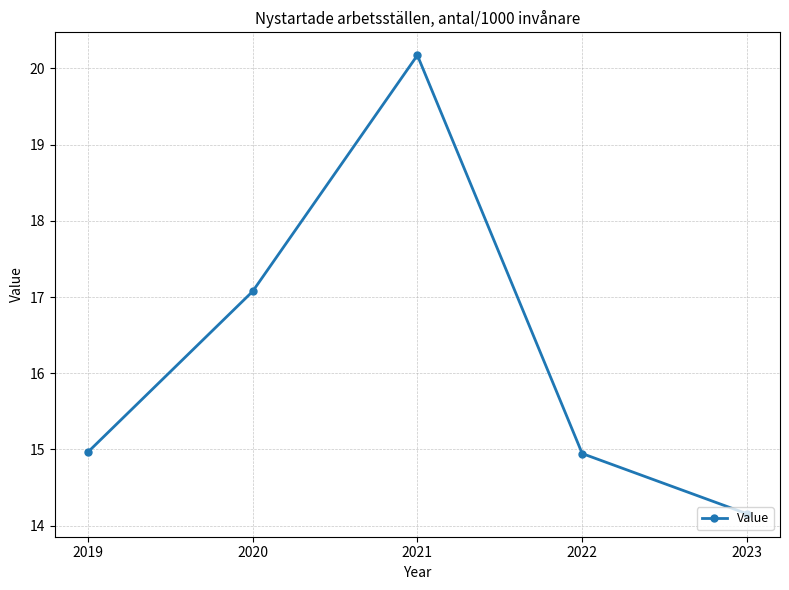

What is the change in value from 2021 to 2022?

-5.2